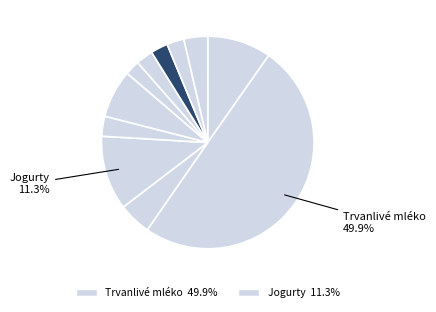

Rank the categories by value from lowest to highest.

Máslo, Tvarohy, Sušené mléko, Syrovátka sušená, Kysané výrobky, Syrovátka zahuštěná, Smetana, Přírodní sýry, Čerstvé mléko, Jogurty, Trvanlivé mléko